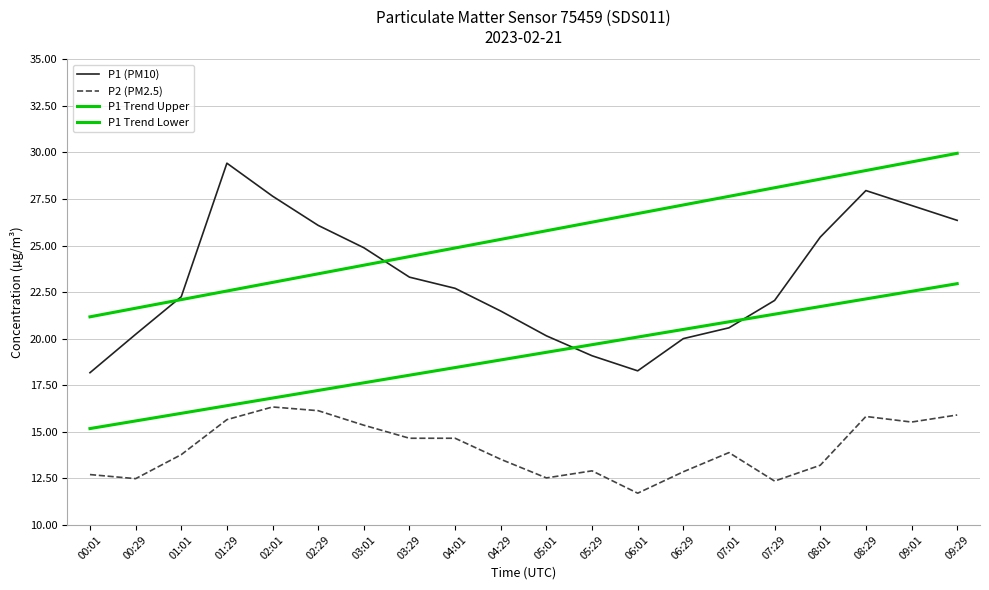

What value does the P2 (PM2.5) series have at 00:29?

12.5